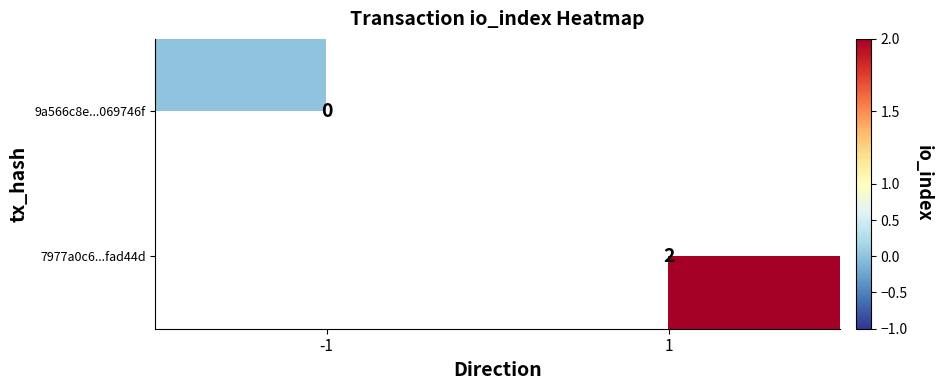

What is the greatest value displayed?

2.0